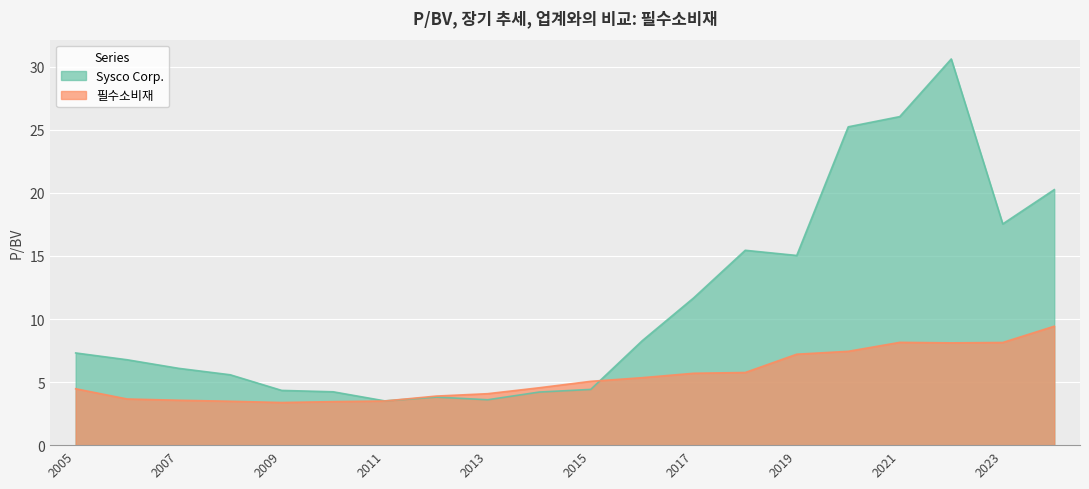

How many distinct data groups are displayed?

2